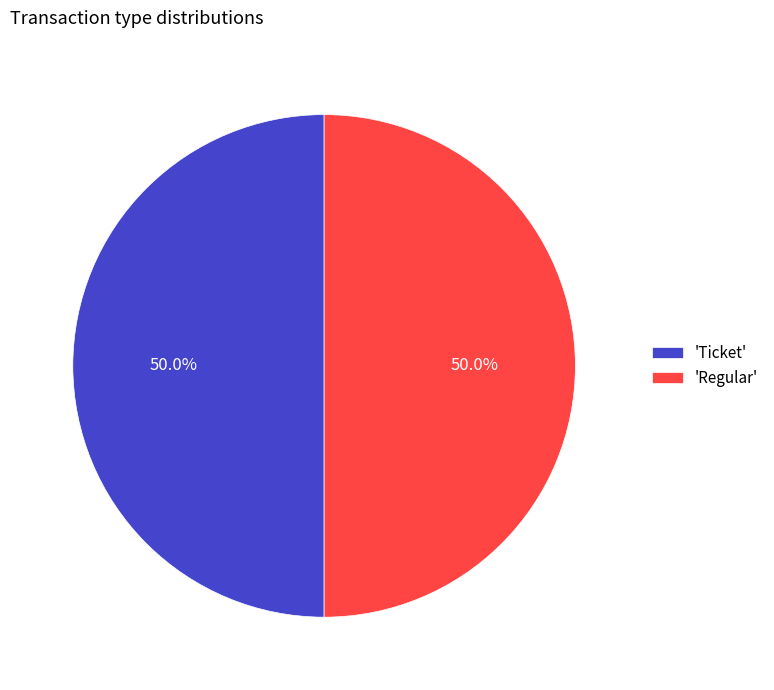

What percentage do 'Regular' and 'Ticket' together represent?

100.0%